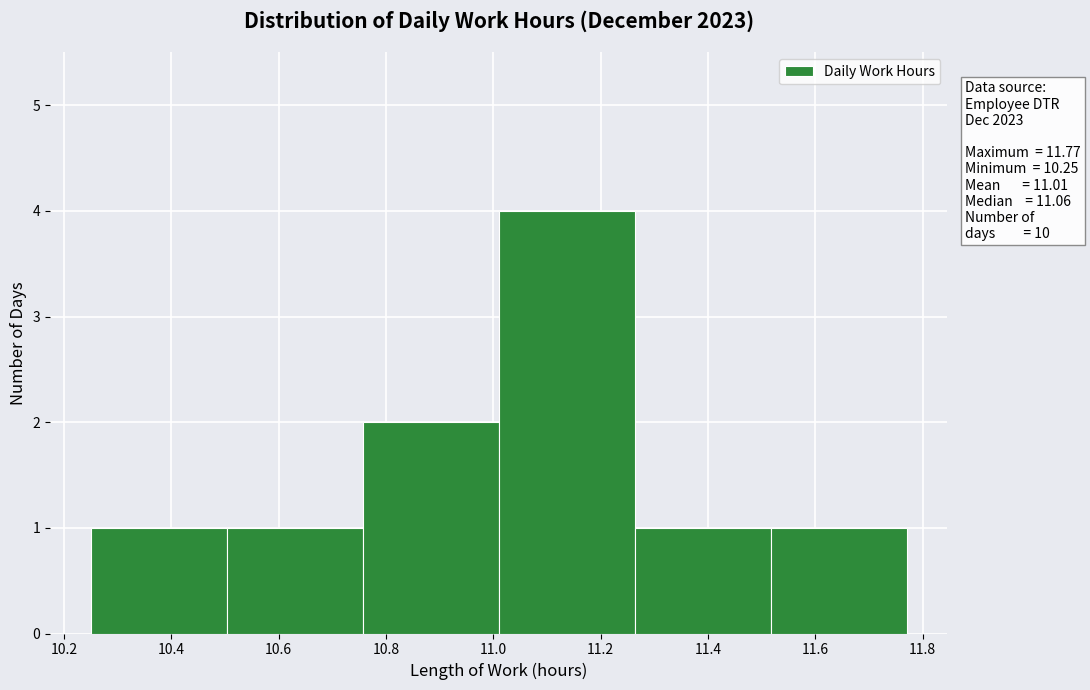

Which range on the x-axis has the tallest bar?

11.02 to 11.26